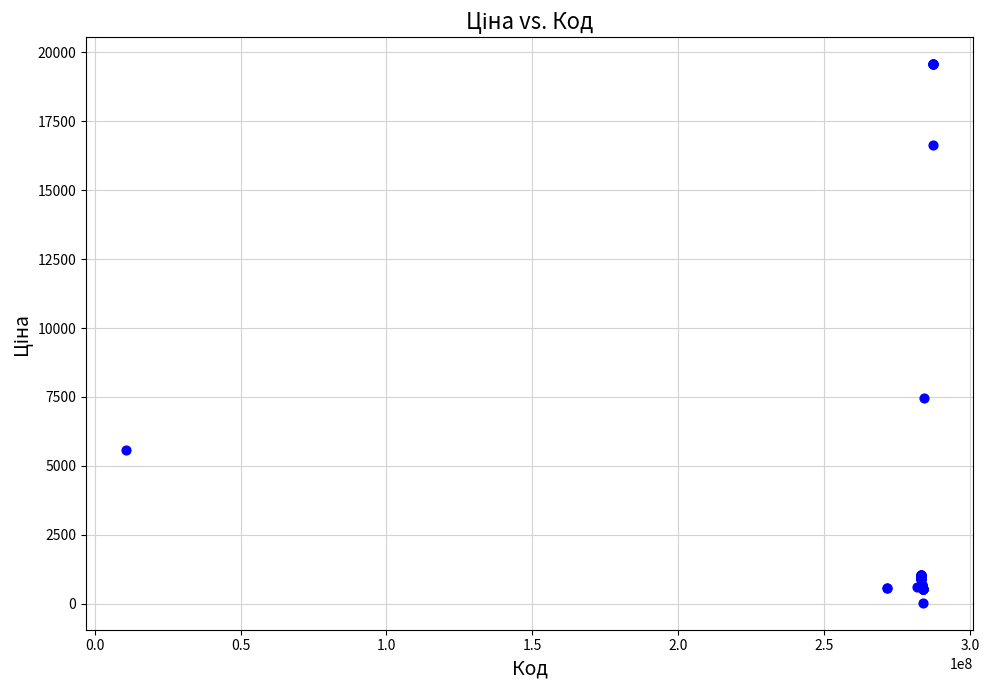

What Y value in the scatter plot is closest to 9798?

7444.6